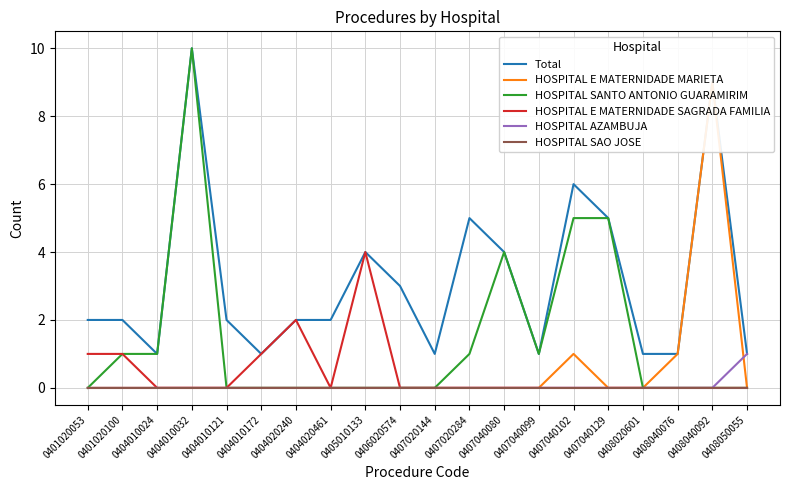

How many lines are shown in the chart?

6